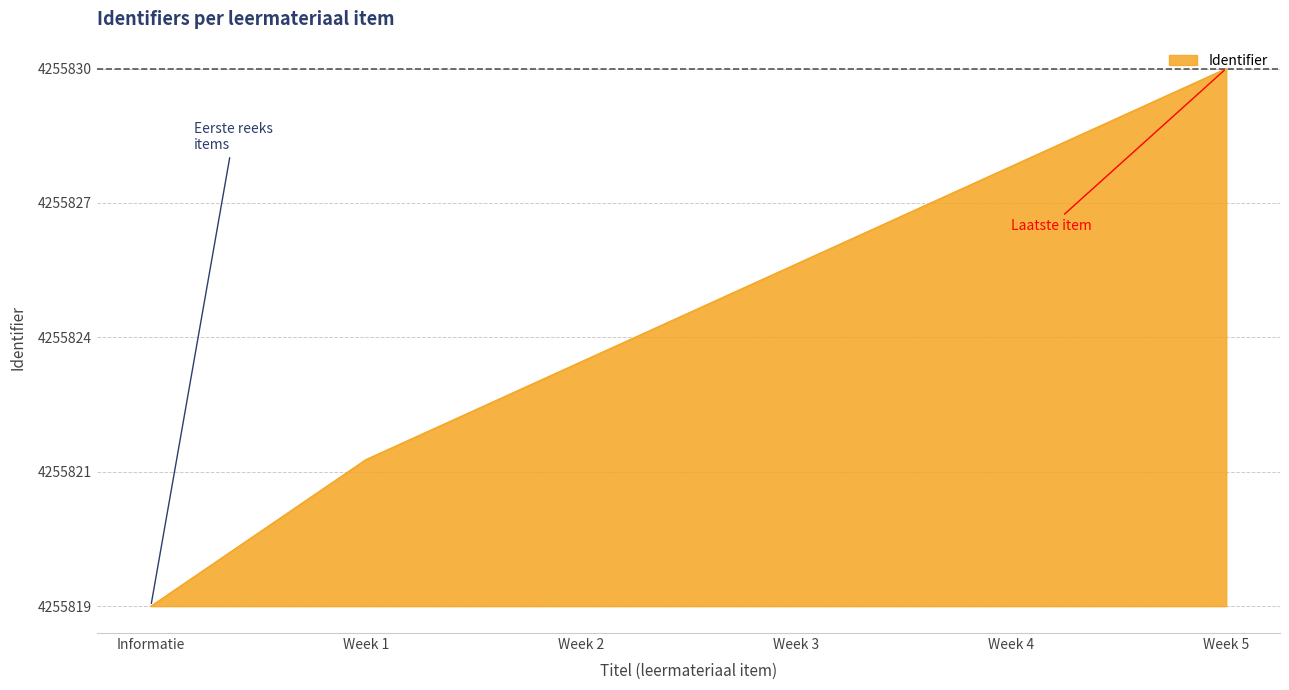

What is the difference between the values at Week 2 and Week 3?

2